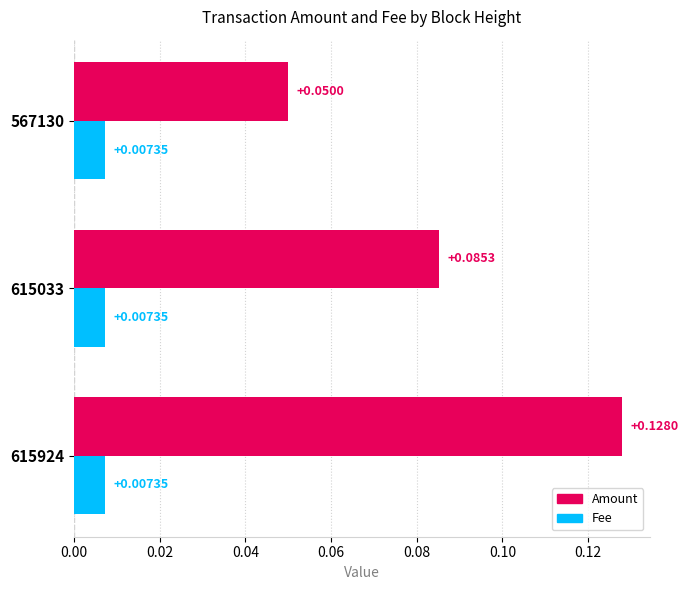

At which category is the sum across all series the highest?

615924